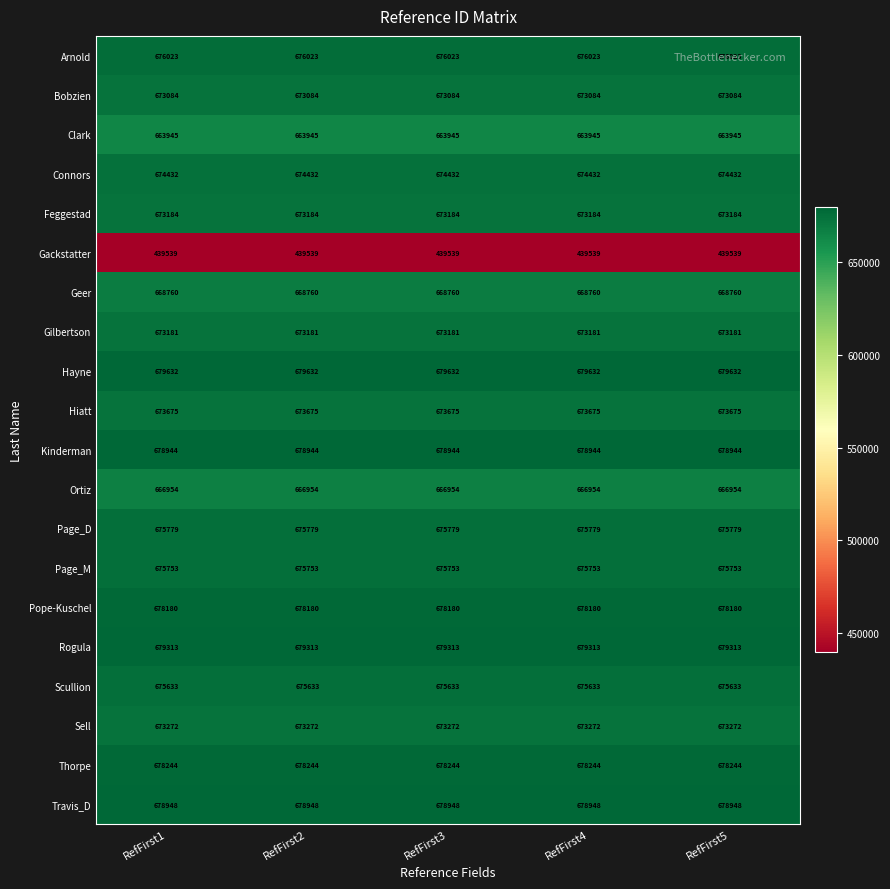

What is the average value of the Gackstatter series?

439539